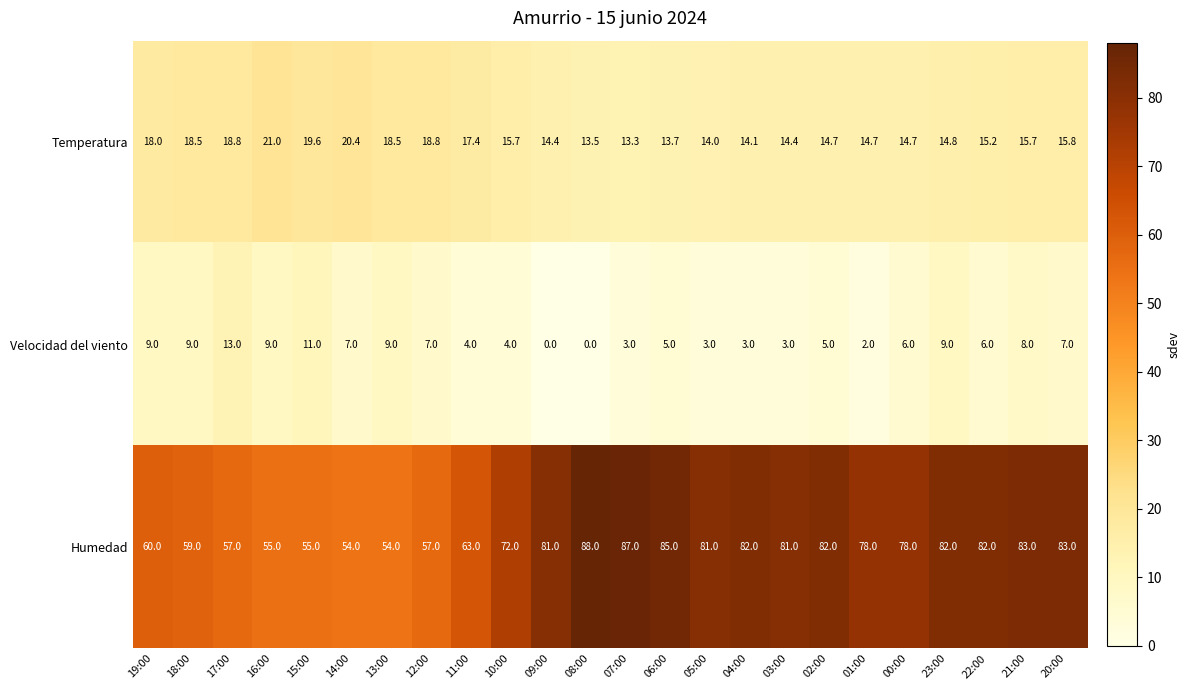

Is the value of Velocidad del viento at 13:00 greater than the value of Humedad at 08:00?

No